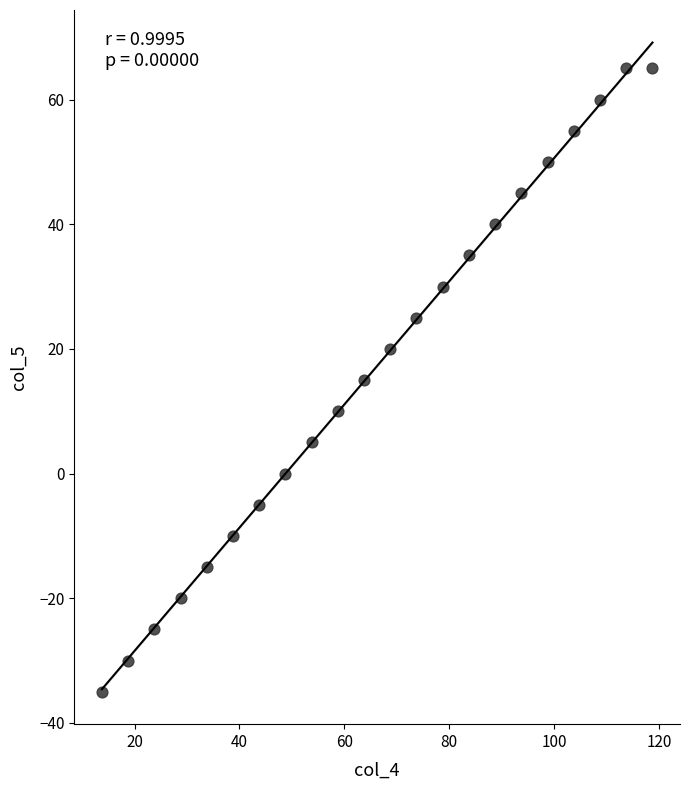

What is the range of Y values (max minus min)?

100